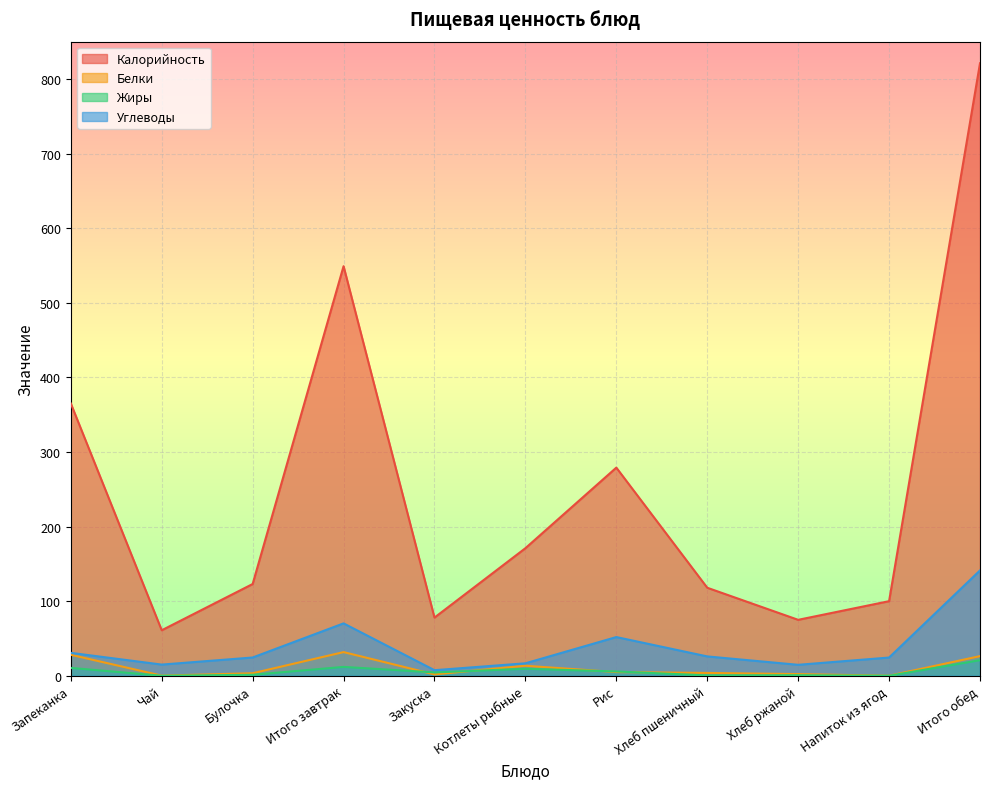

What position from the left is Булочка?

3